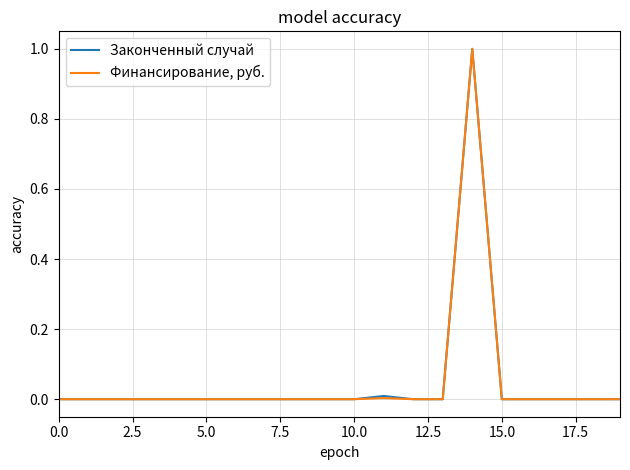

What is the highest value of the Финансирование, руб. series?

1.0